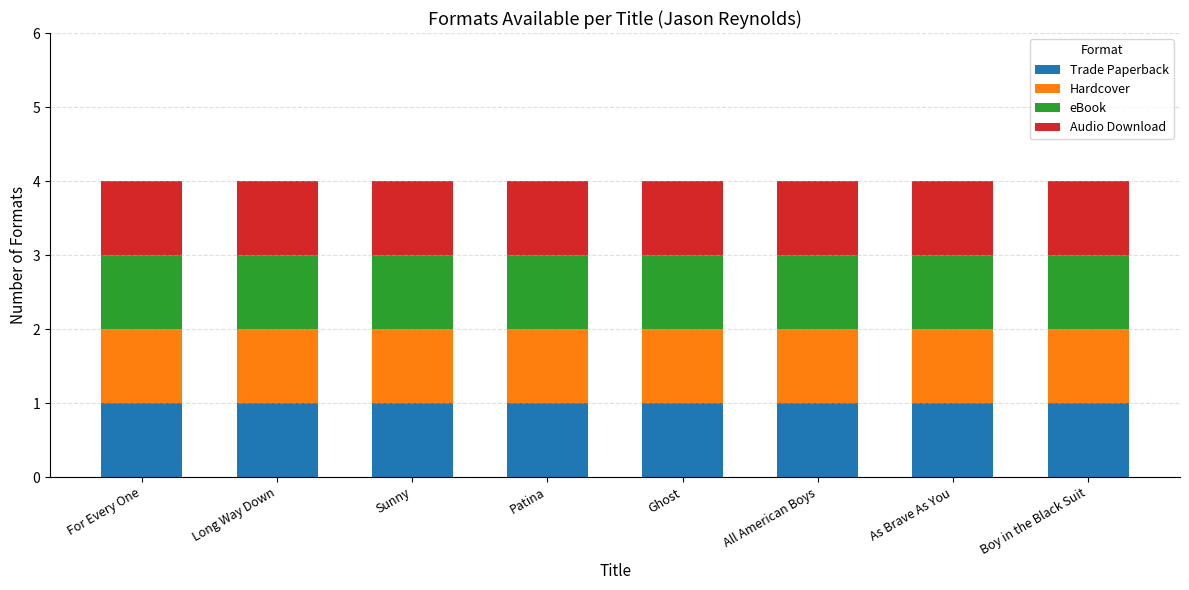

List the labels in order of Trade Paperback value, smallest first.

For Every One, Long Way Down, Sunny, Patina, Ghost, All American Boys, As Brave As You, Boy in the Black Suit